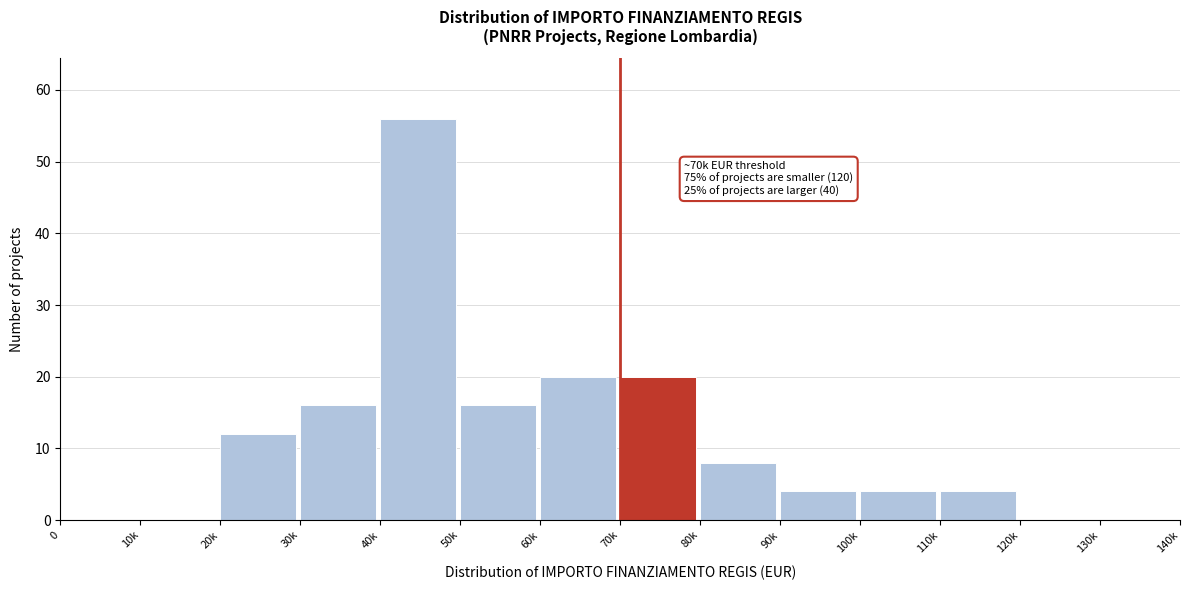

Reading right to left, transcribe all the data shown in this chart.

130k=0	120k=0	110k=4	100k=4	90k=4	80k=8	70k=20	60k=20	50k=16	40k=56	30k=16	20k=12	10k=0	0=0